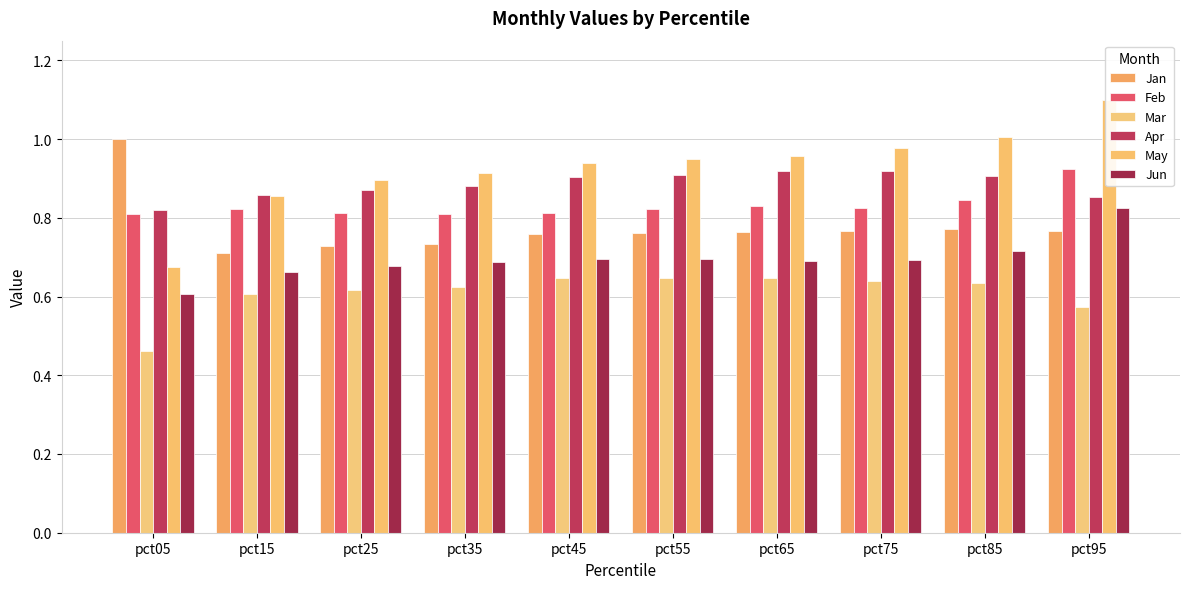

What is the sum of the Mar values at pct65 and pct75?

1.3